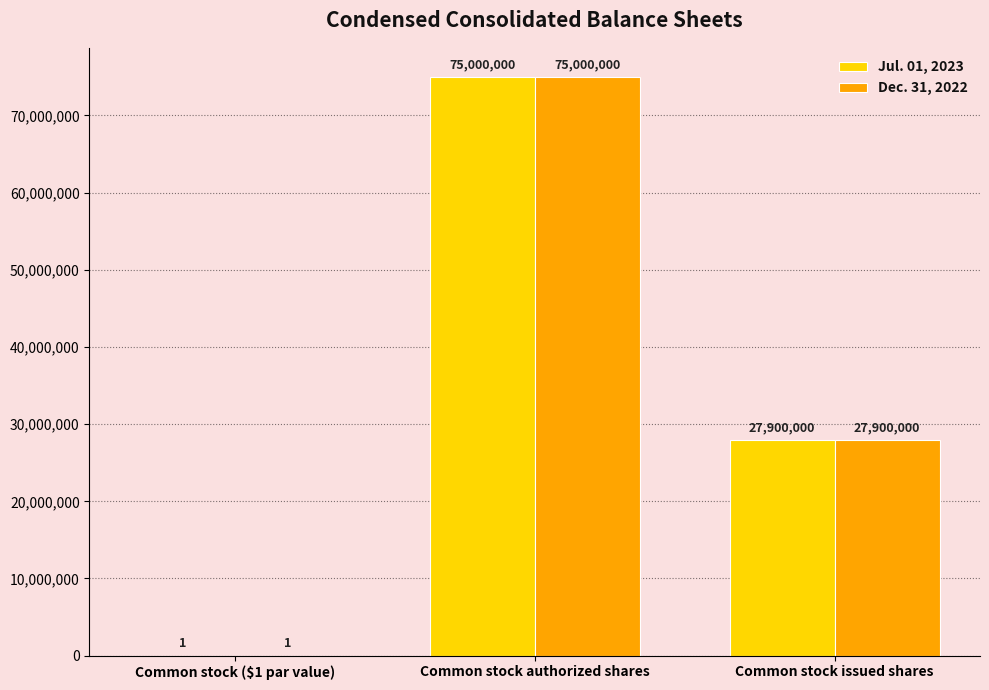

What is the sum of the Dec. 31, 2022 values at Common stock issued shares and Common stock ($1 par value)?

27900001